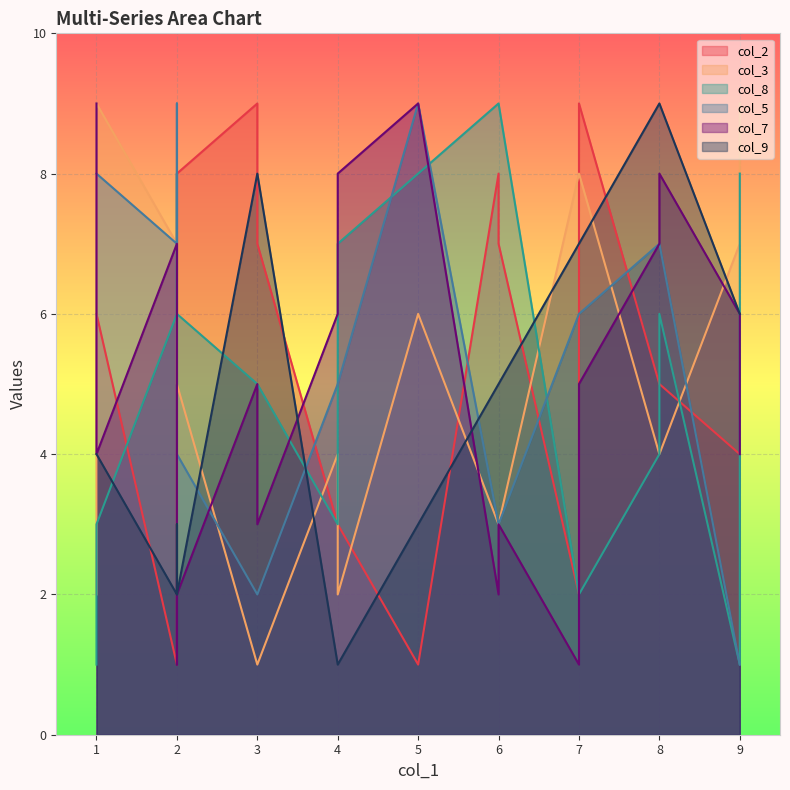

What is the difference between the col_5 values at 2 and 7?

3